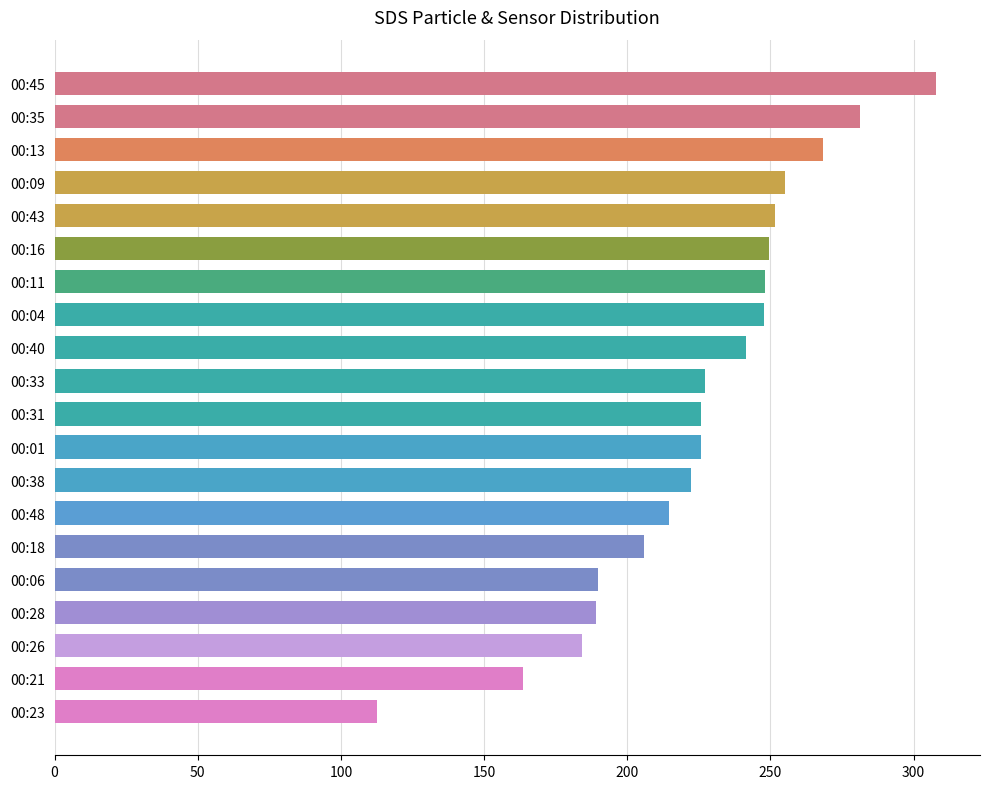

What is the label of the 2nd bar from the top?

00:35